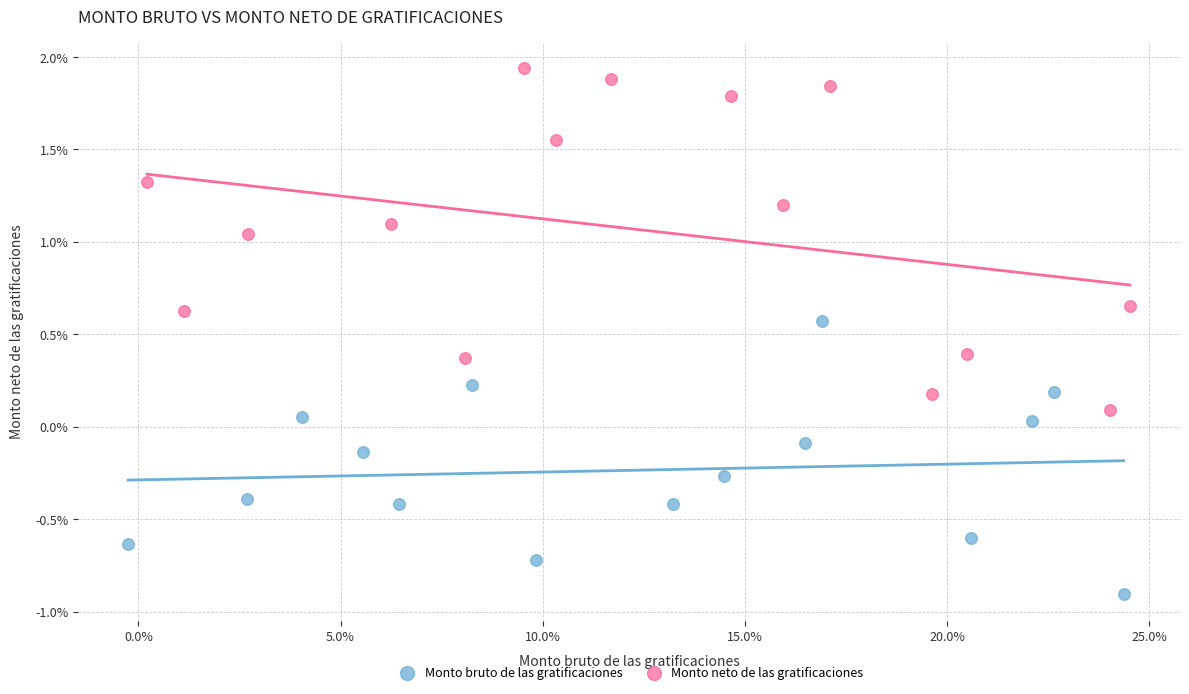

Which series reaches the minimum Y coordinate?

Monto bruto de las gratificaciones